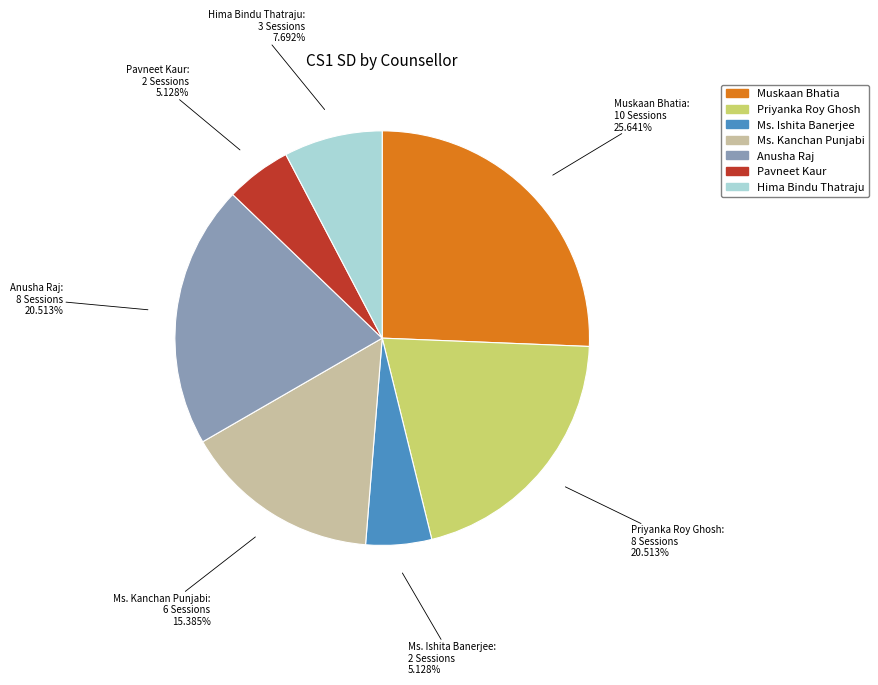

What percentage do Hima Bindu Thatraju and Priyanka Roy Ghosh together represent?

28.2%